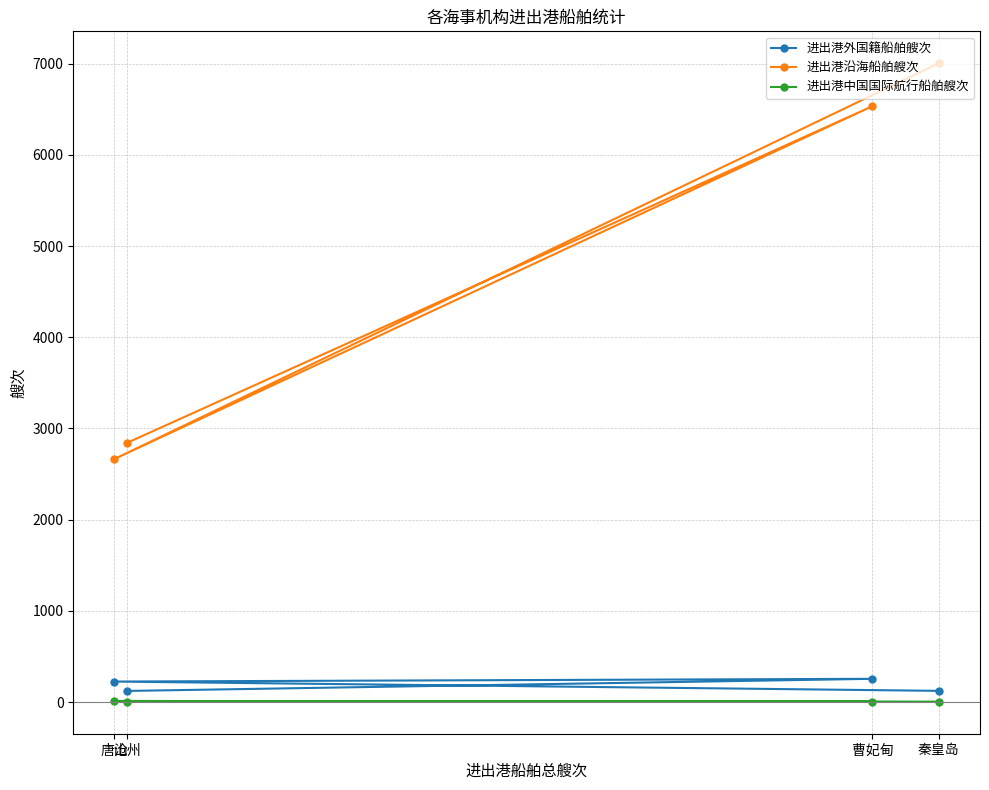

True or false: 进出港外国籍船舶艘次 has more than 2 points higher than both neighbors.

False